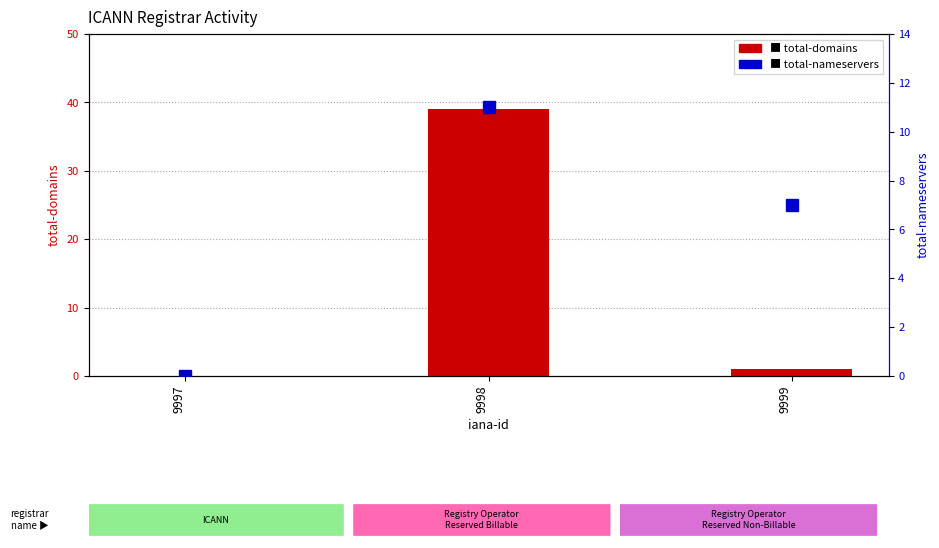

List the series in order of their overall mean, lowest first.

total-nameservers, total-domains